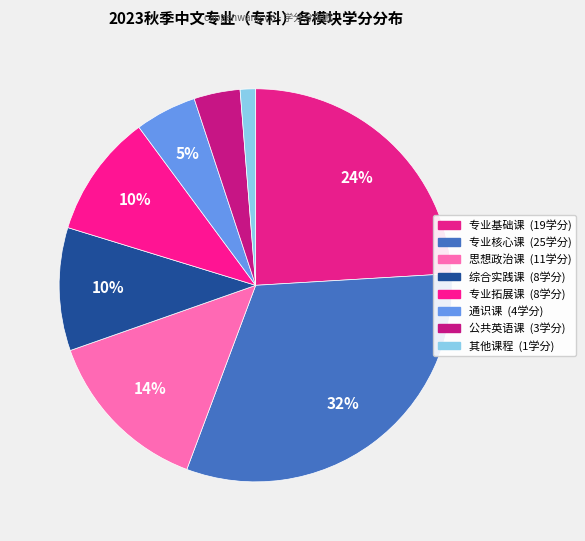

Count the number of slices in the pie.

8